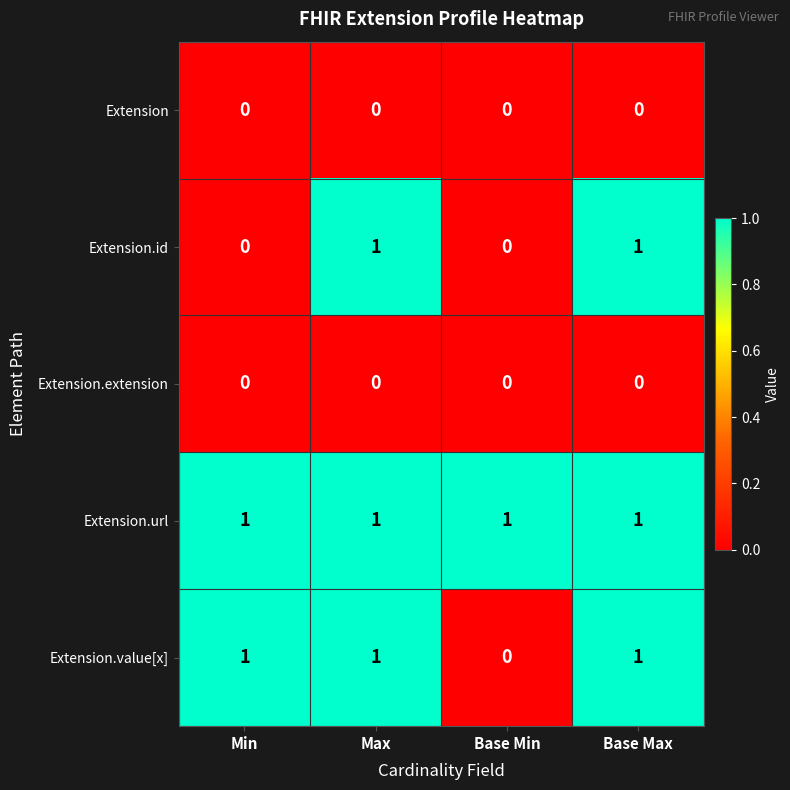

Is the value of Extension.value[x] at Max greater than the value of Extension.extension at Base Max?

Yes